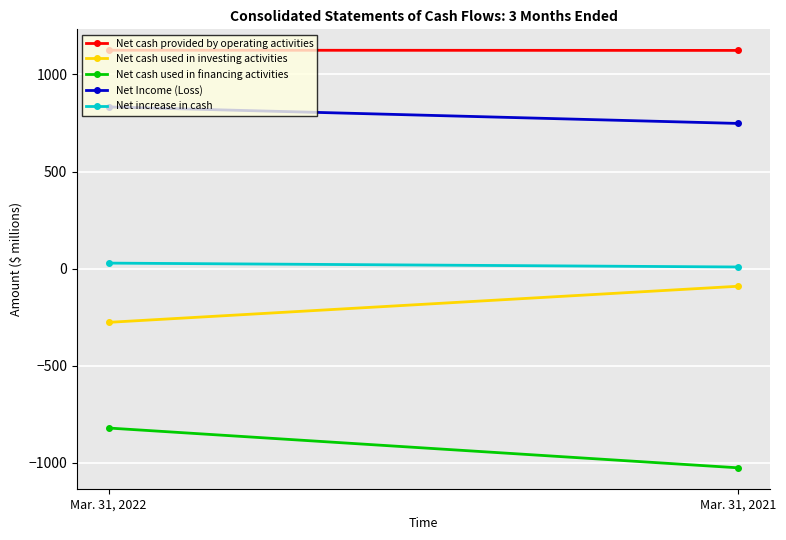

At Mar. 31, 2022, list the series in order from smallest to largest.

Net cash used in financing activities, Net cash used in investing activities, Net increase in cash, Net Income (Loss), Net cash provided by operating activities